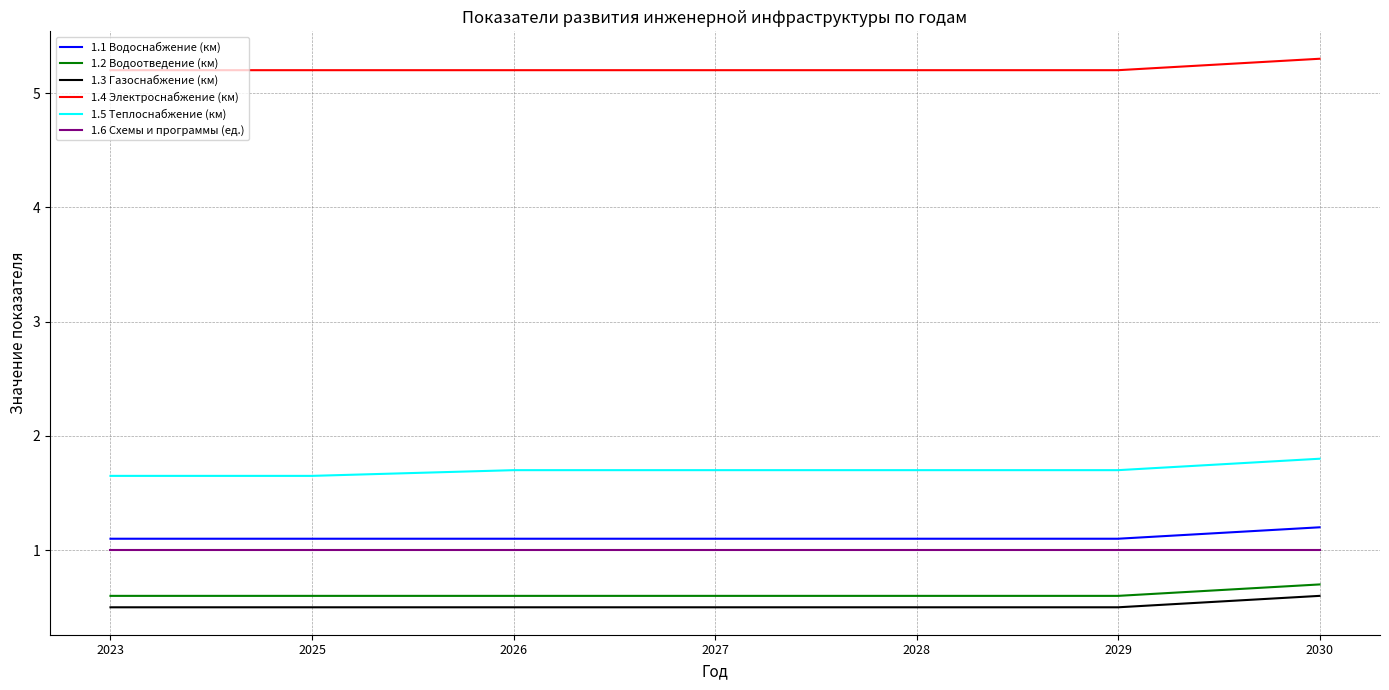

Read the 1.3 Газоснабжение (км) value at 2023.

0.5